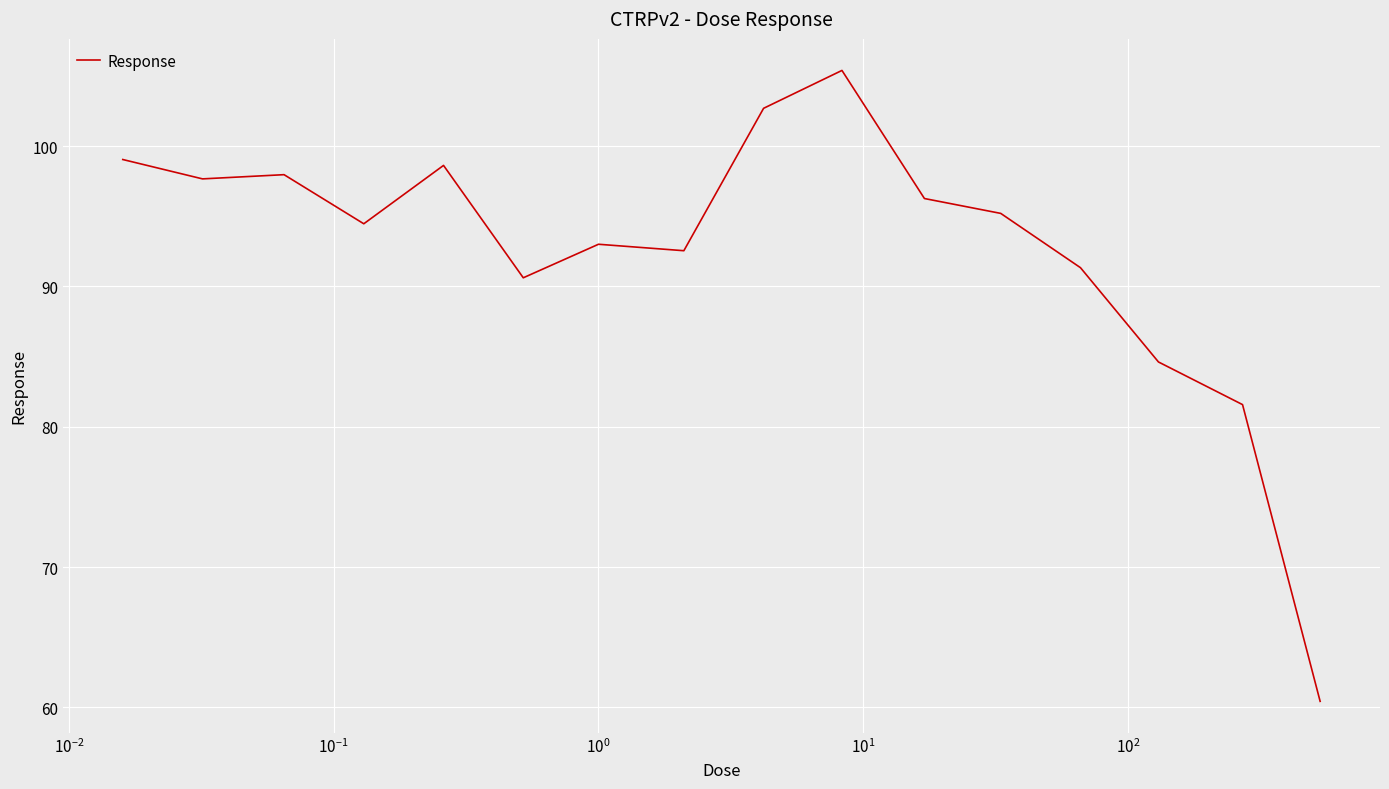

What is the minimum value shown in the chart?

60.4